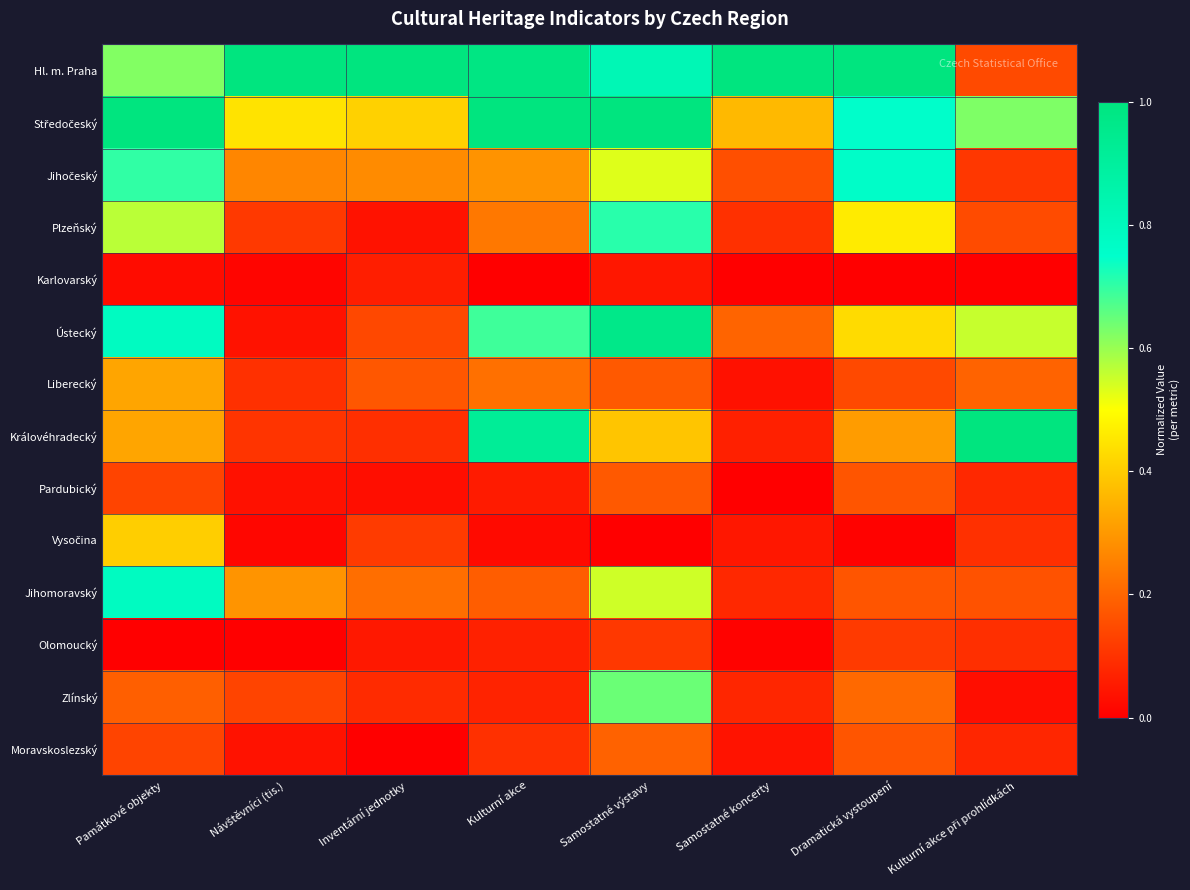

How many series are shown in this chart?

14